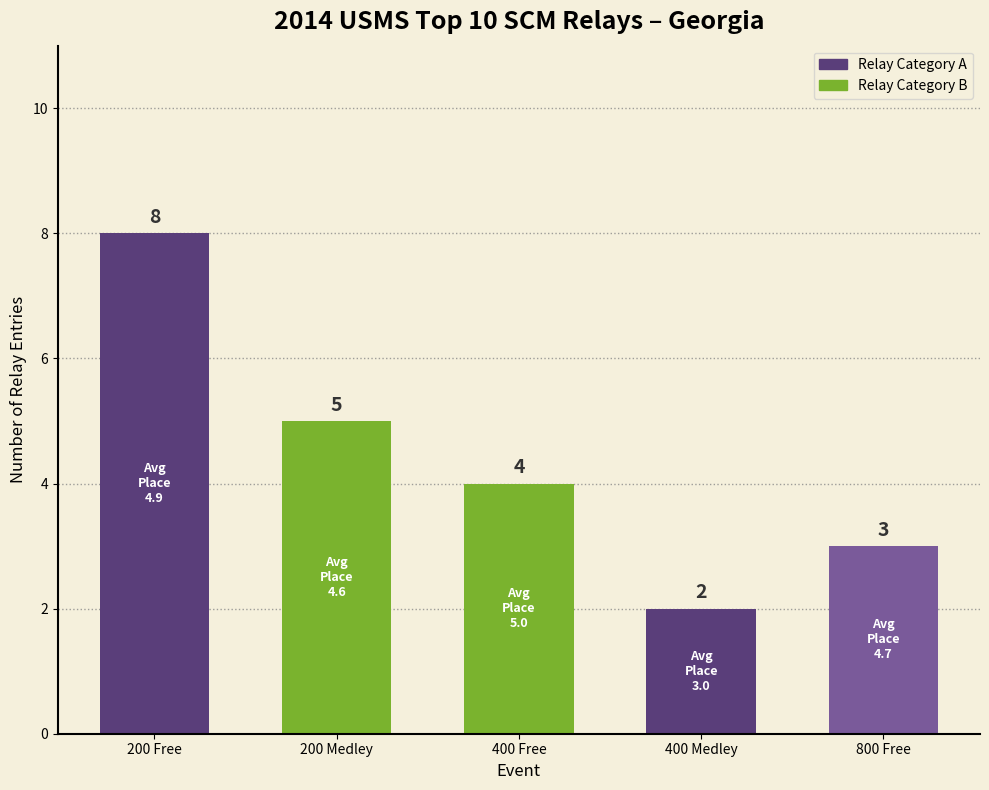

What is the change in value from 200 Medley to 400 Medley?

-3